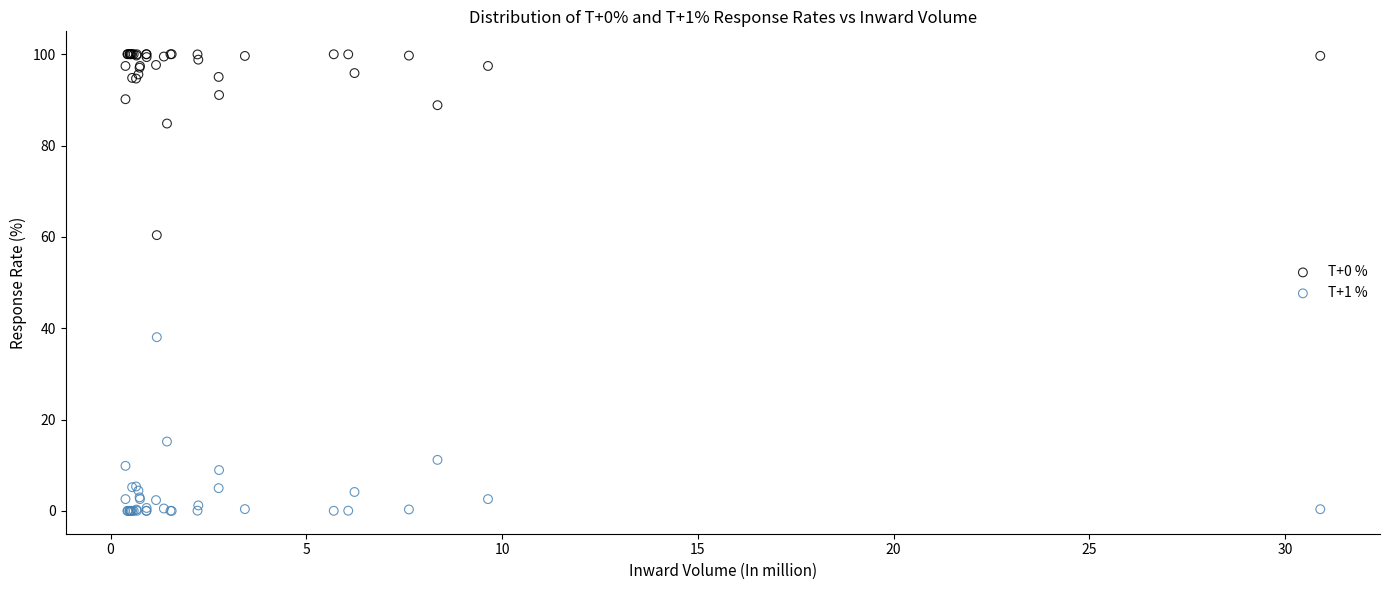

What is the X range (max minus min) for the scatter plot?

30.5